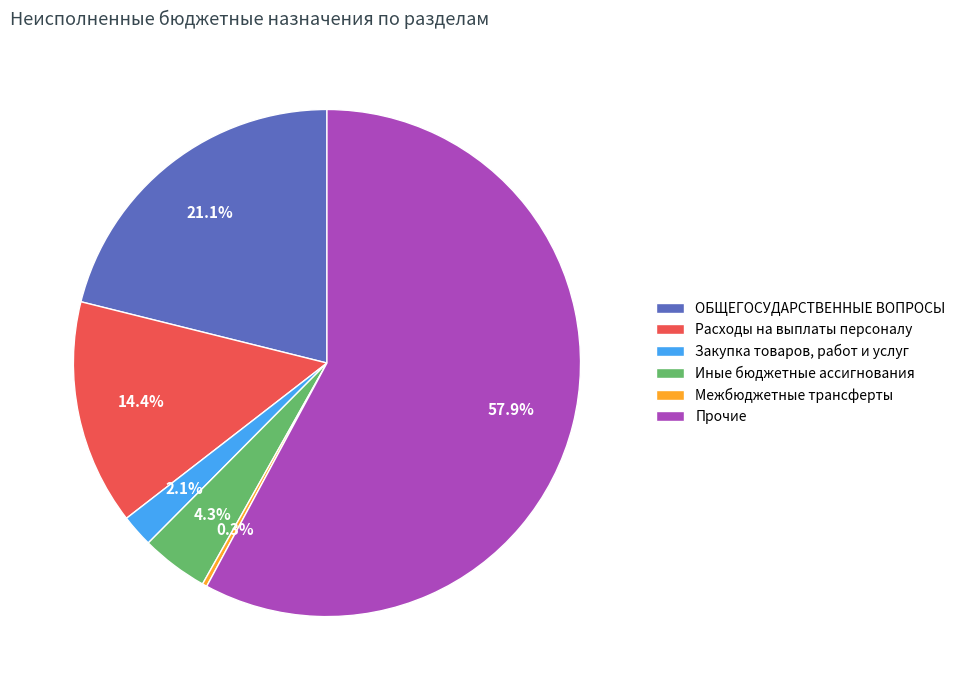

Count the number of slices in the pie.

6